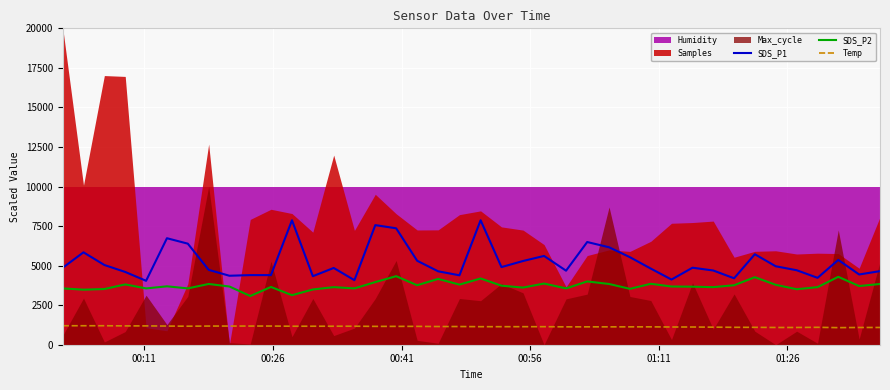

True or false: Temp and SDS_P2 cross at least once.

False